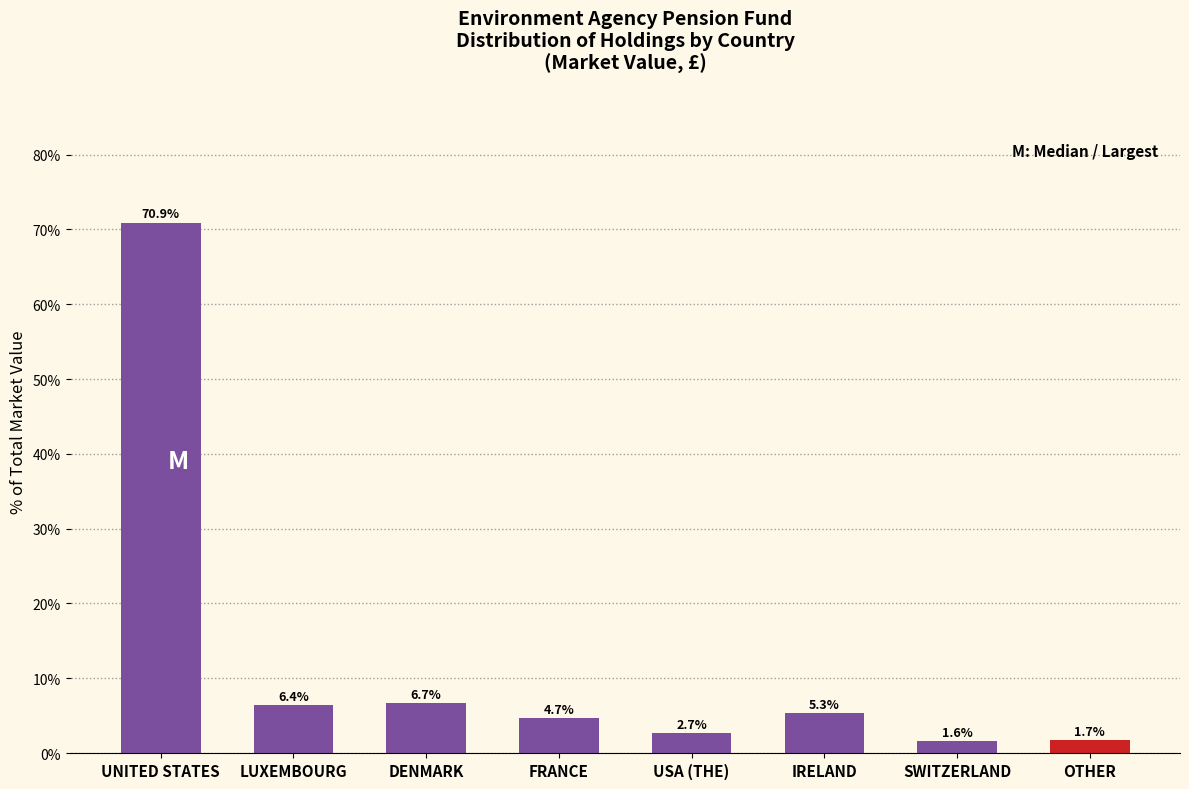

Reading right to left, transcribe all the data shown in this chart.

OTHER=1.7	SWITZERLAND=1.6	IRELAND=5.3	USA (THE)=2.7	FRANCE=4.7	DENMARK=6.7	LUXEMBOURG=6.4	UNITED STATES=70.9